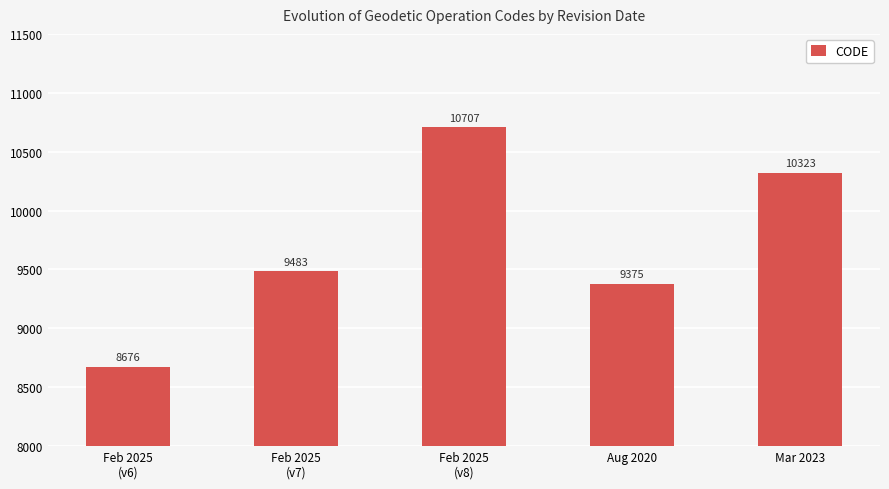

Reading left to right, transcribe all the data shown in this chart.

8676	9483	10707	9375	10323